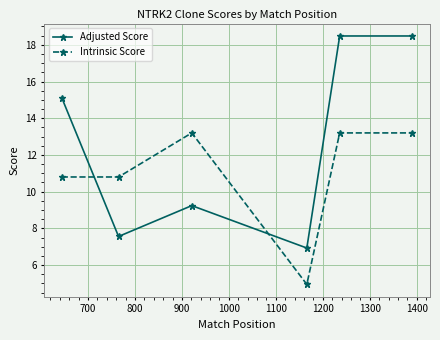

What is the difference between the maximum and second lowest values in the Adjusted Score series?

10.9